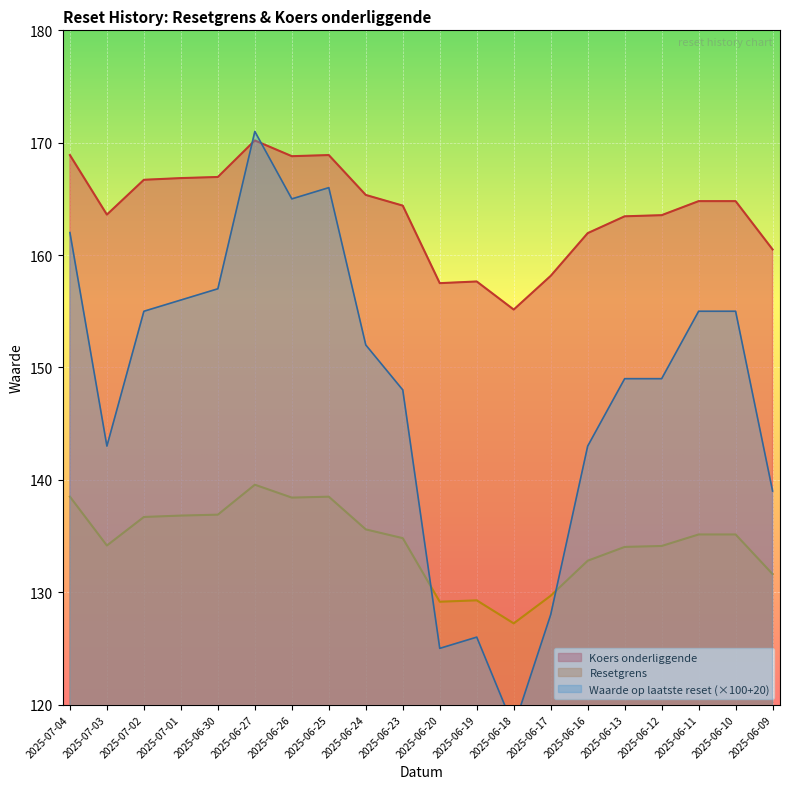

The Waarde op laatste reset series shows 148.0 at 2025-06-23. True or false?

True